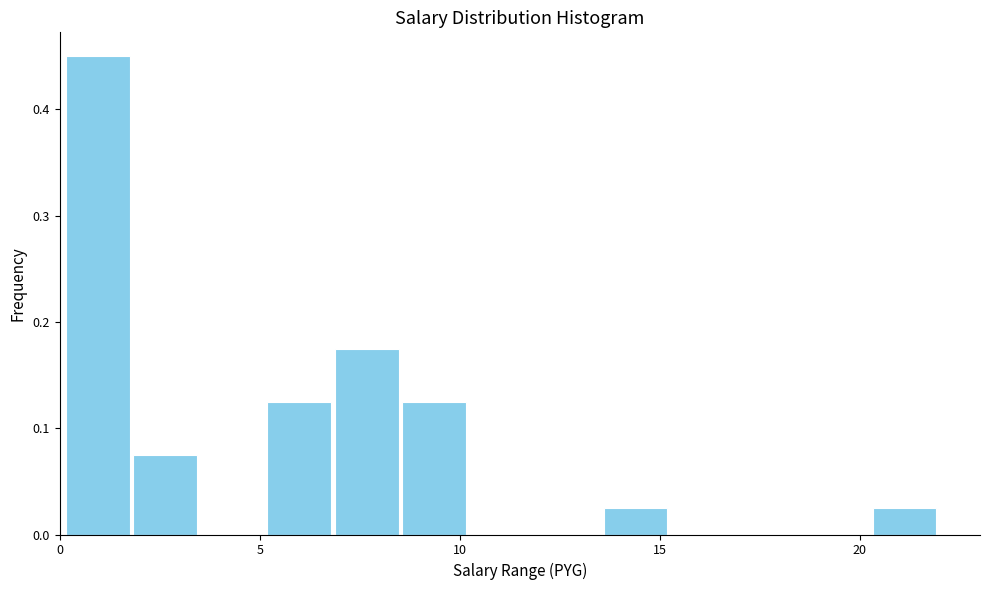

Around what value on the x-axis is the tallest bar? Give the approximate position of its centre, as read against the axis.

1.0